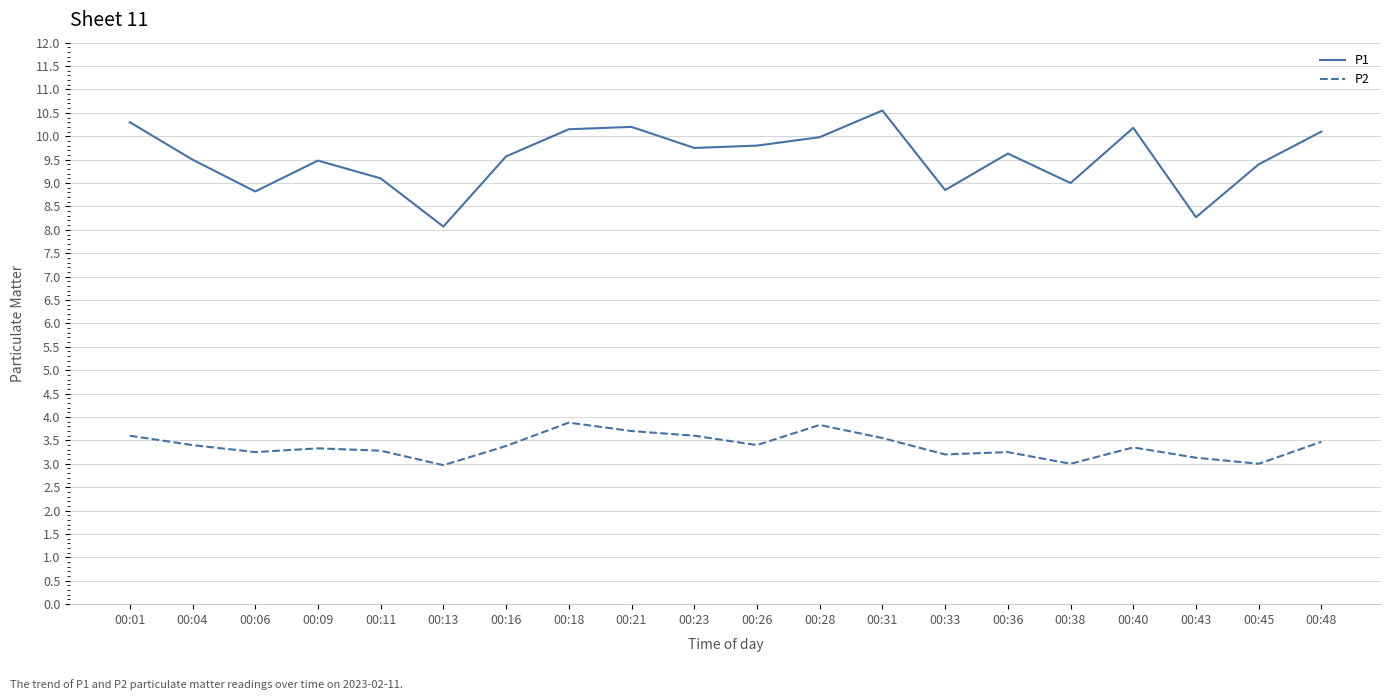

At 00:18, list the series in order from largest to smallest.

P1, P2